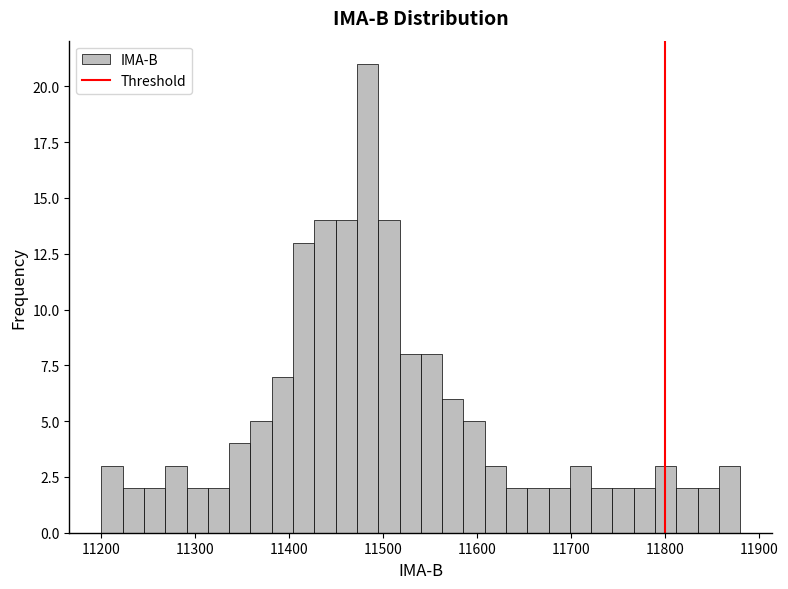

Around what value on the x-axis is the tallest bar? Give the approximate position of its centre, as read against the axis.

11480